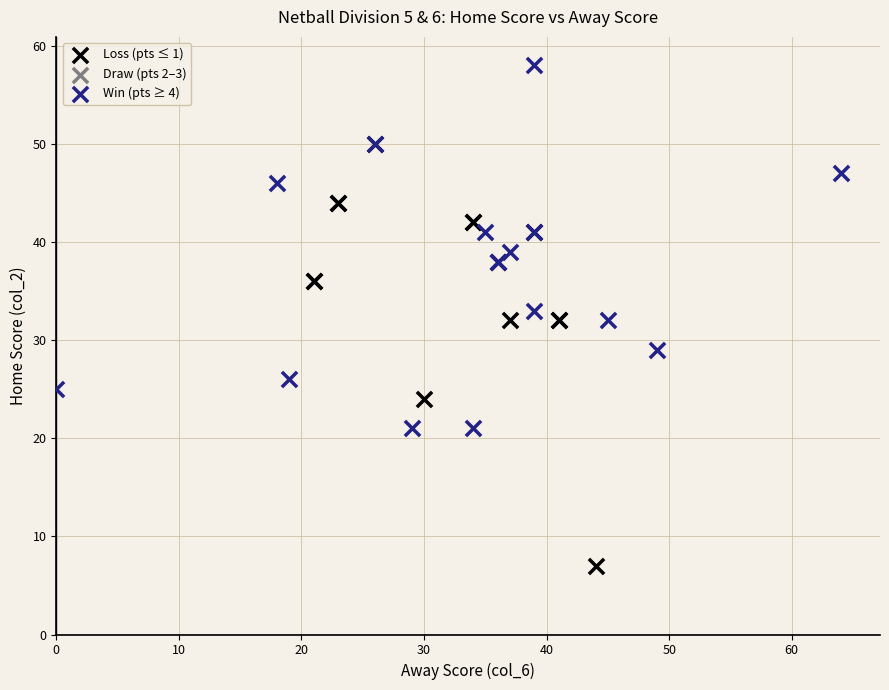

Which series has the widest spread of Y values?

Loss (pts ≤ 1)